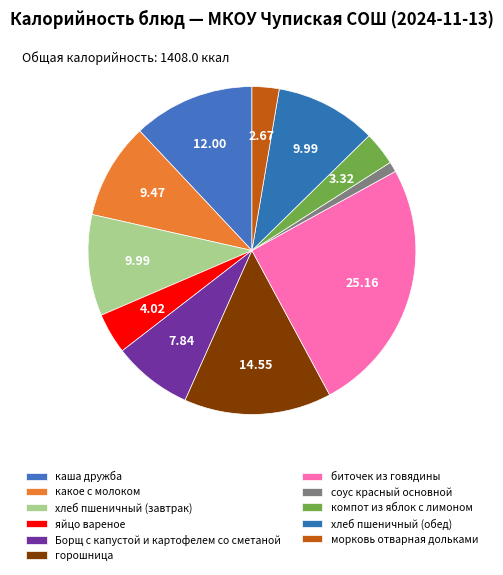

How many segments does this pie chart have?

11